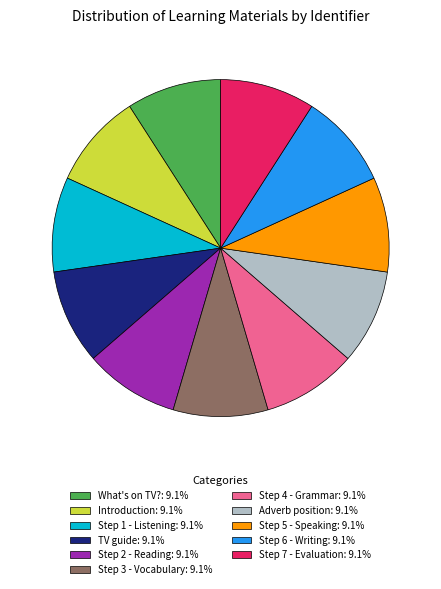

Do Step 5 - Speaking: 9.1% and Introduction: 9.1% together represent more than half of the pie?

No